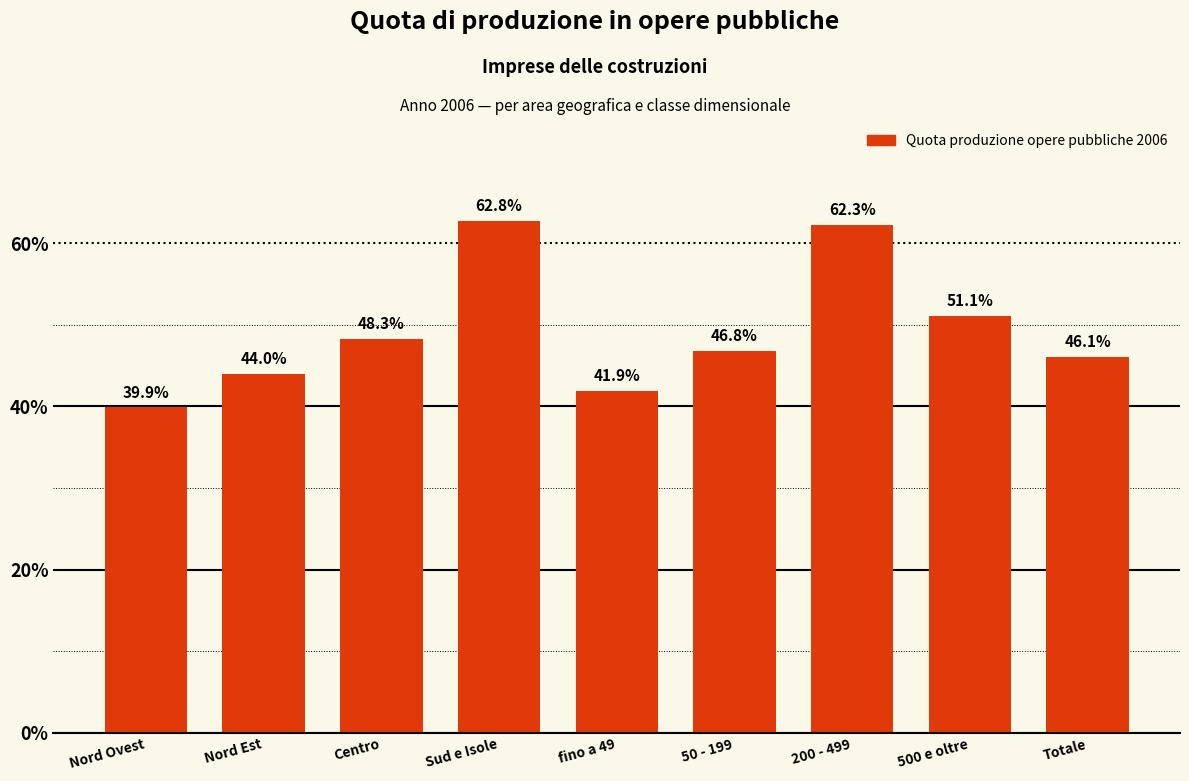

Reading left to right, what are all the values shown in this chart?

39.9	44.0	48.3	62.8	41.9	46.8	62.3	51.1	46.1